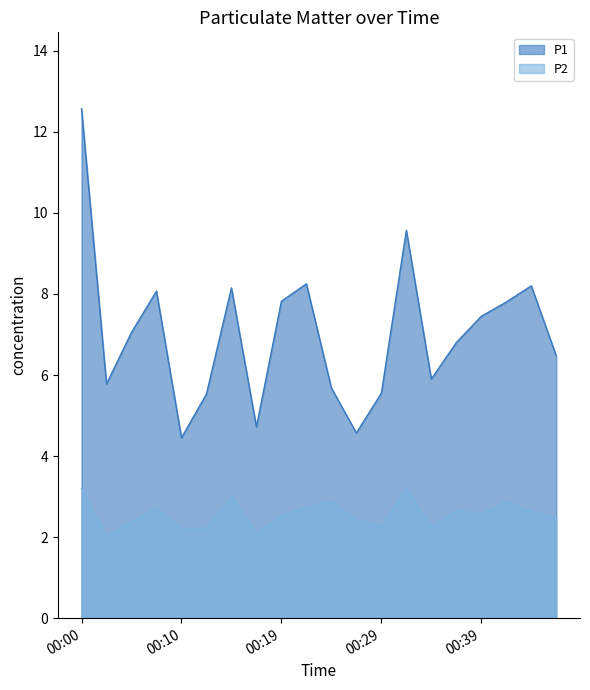

What is the minimum value shown in the chart?

2.0